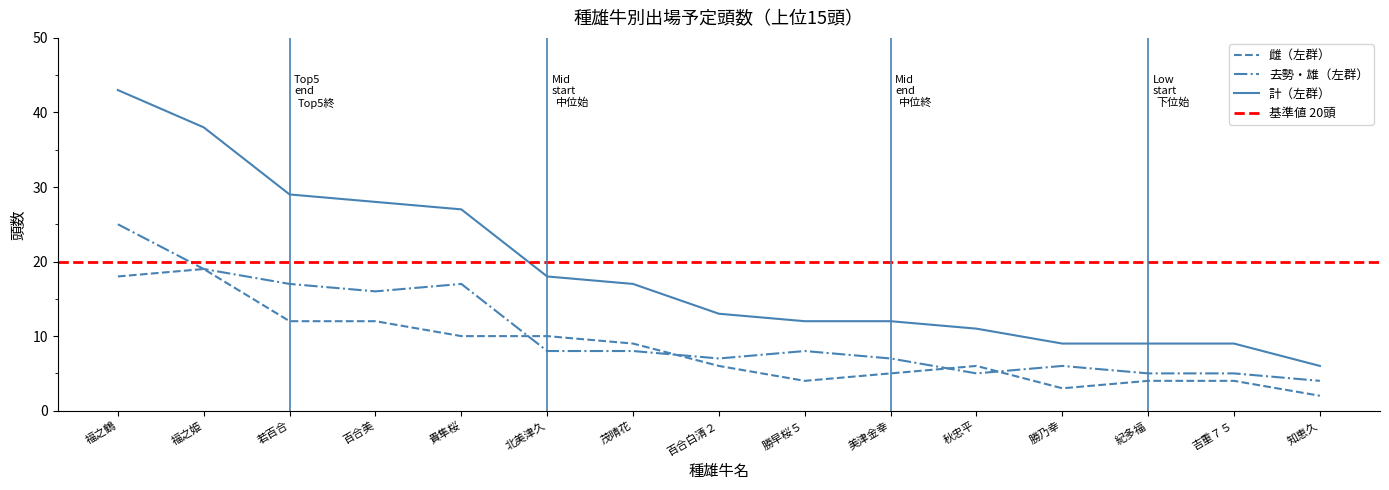

Reading left to right, extract all data points from this chart.

雌（左群）: 18	19	12	12	10	10	9	6	4	5	6	3	4	4	2
去勢・雄（左群）: 25	19	17	16	17	8	8	7	8	7	5	6	5	5	4
計（左群）: 43	38	29	28	27	18	17	13	12	12	11	9	9	9	6